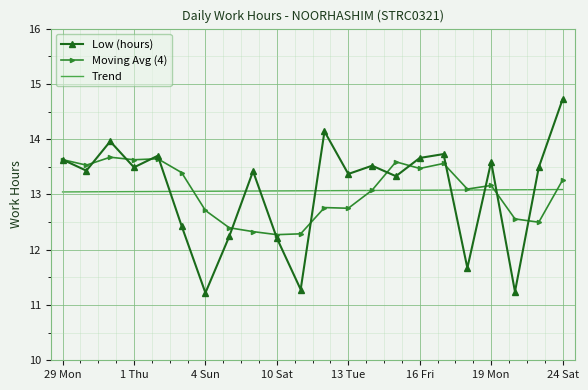

What is the maximum value for Moving Avg (4)?

13.7